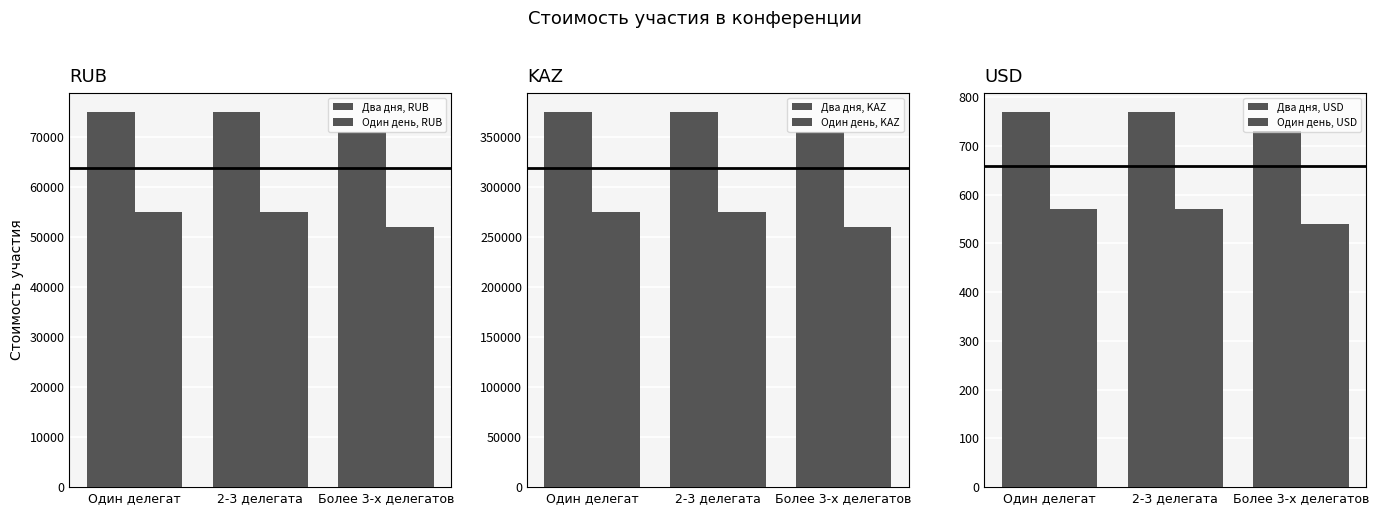

What is the difference between the maximum and minimum values in the Два дня, USD series?

40